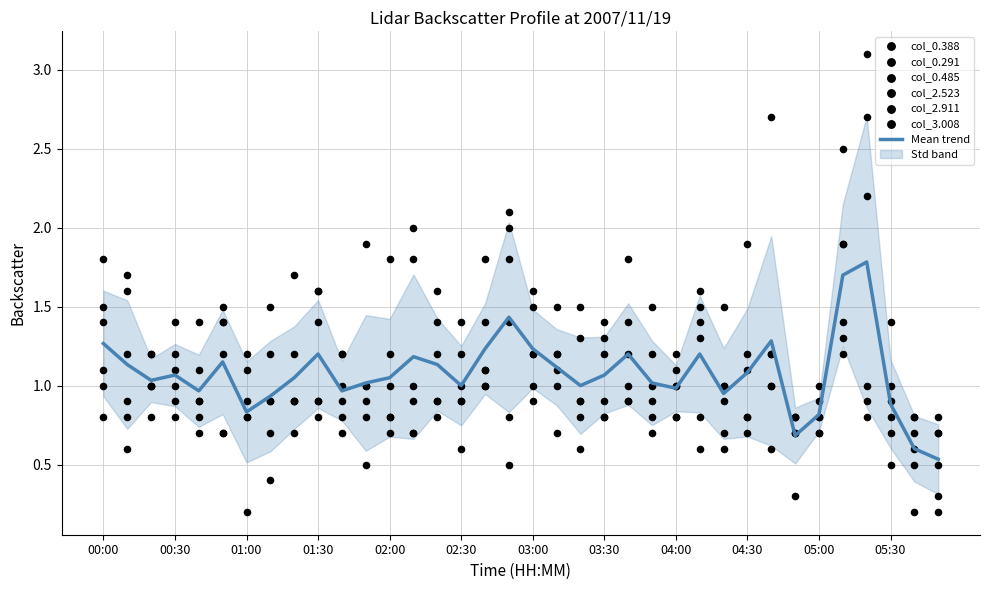

Which series has the largest total across all categories?

0.291